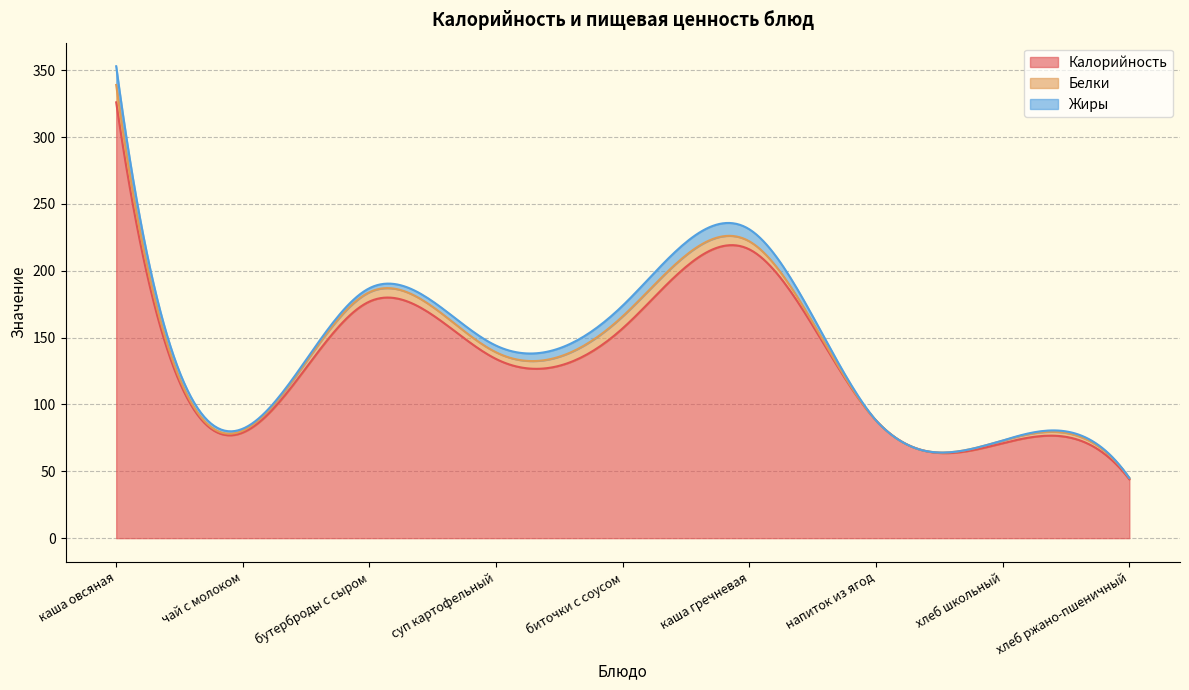

What is the label of the 1st point from the right?

хлеб ржано-пшеничный